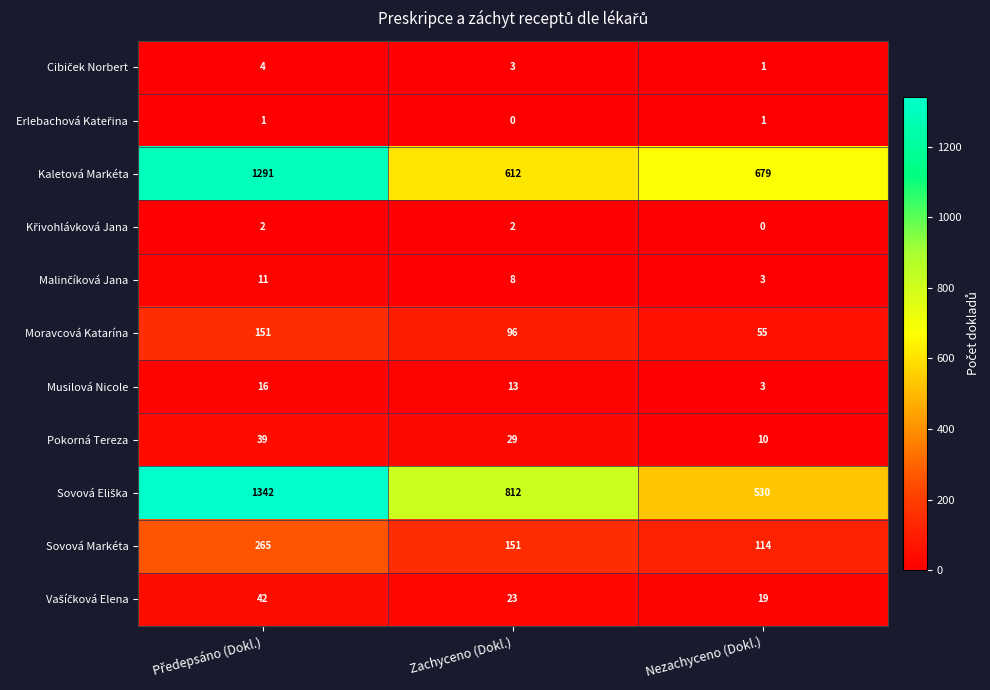

Where is Sovová Markéta nearest to the value 189?

Zachyceno (Dokl.)